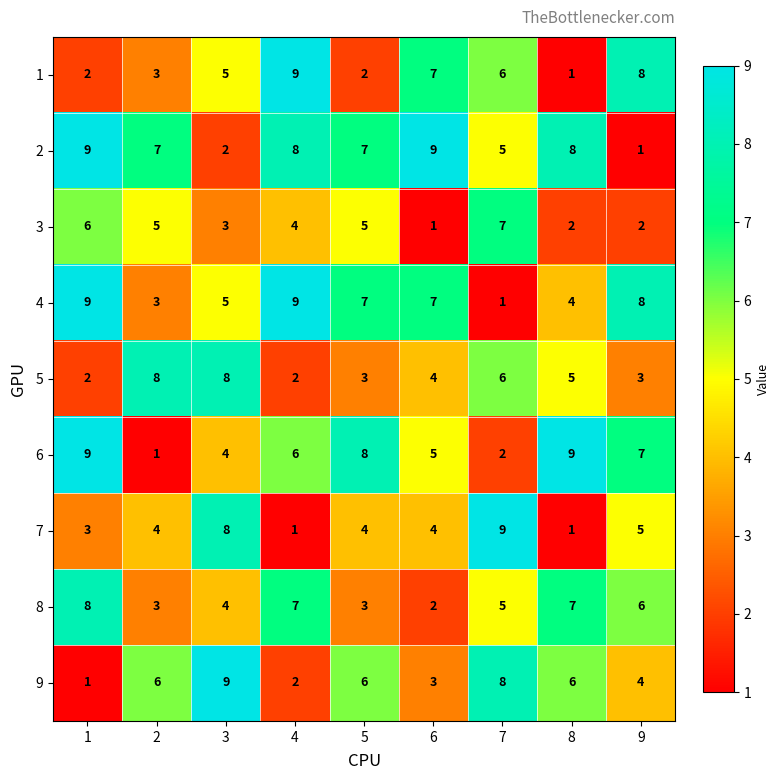

What is the sum of the 1 values at 3 and 8?

6